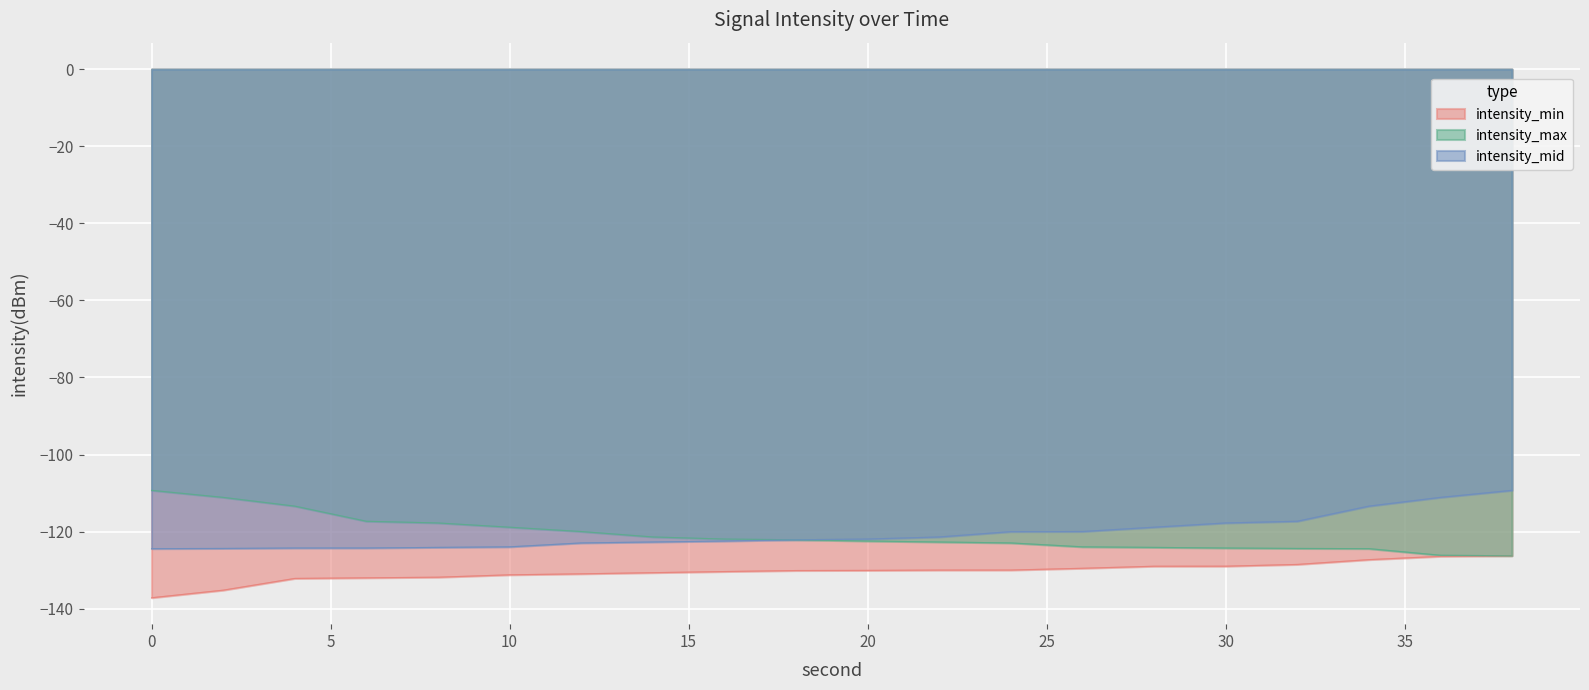

List the series in order of their peak value, lowest first.

intensity_min, intensity_mid, intensity_max